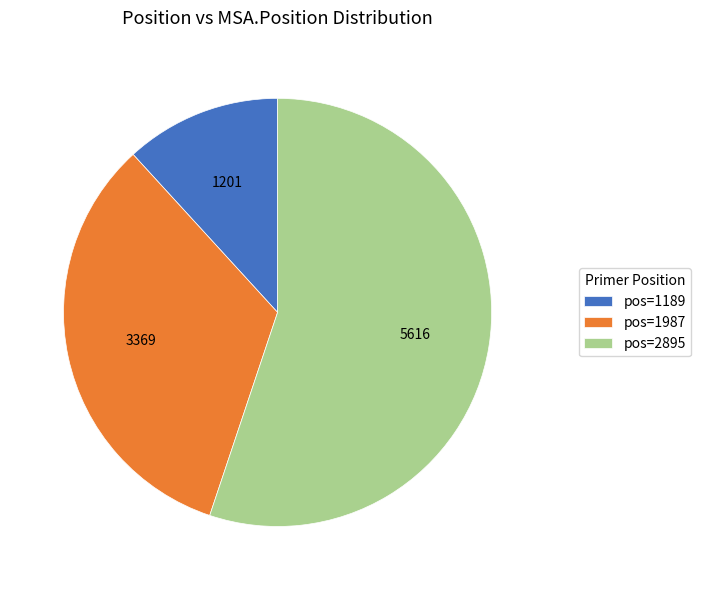

Between pos=1987 and pos=2895, which is larger?

pos=2895